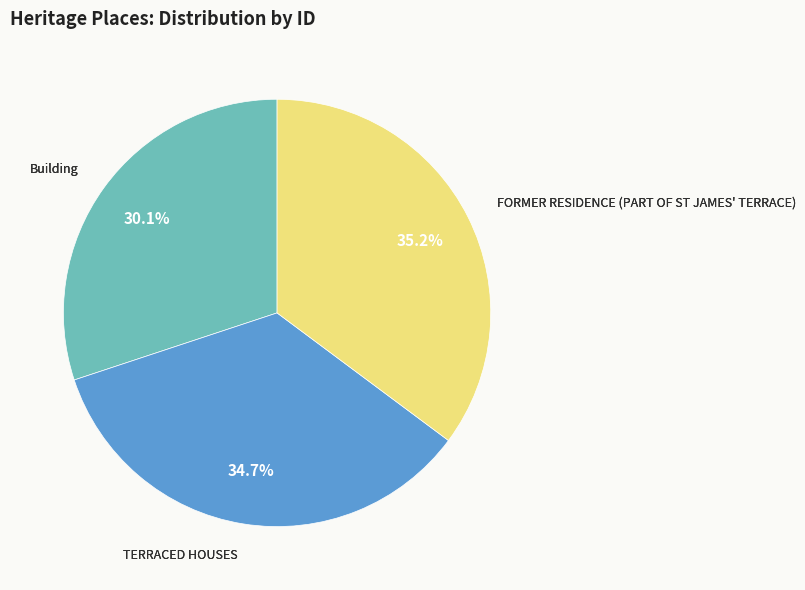

Is there a majority slice in this chart?

No